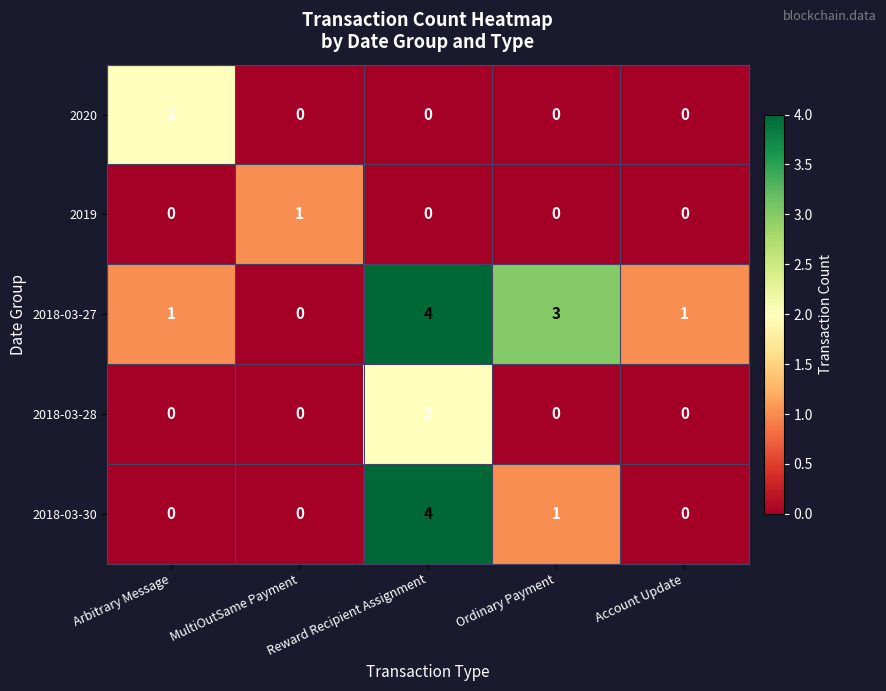

Which series has the largest total across all categories?

2018-03-27